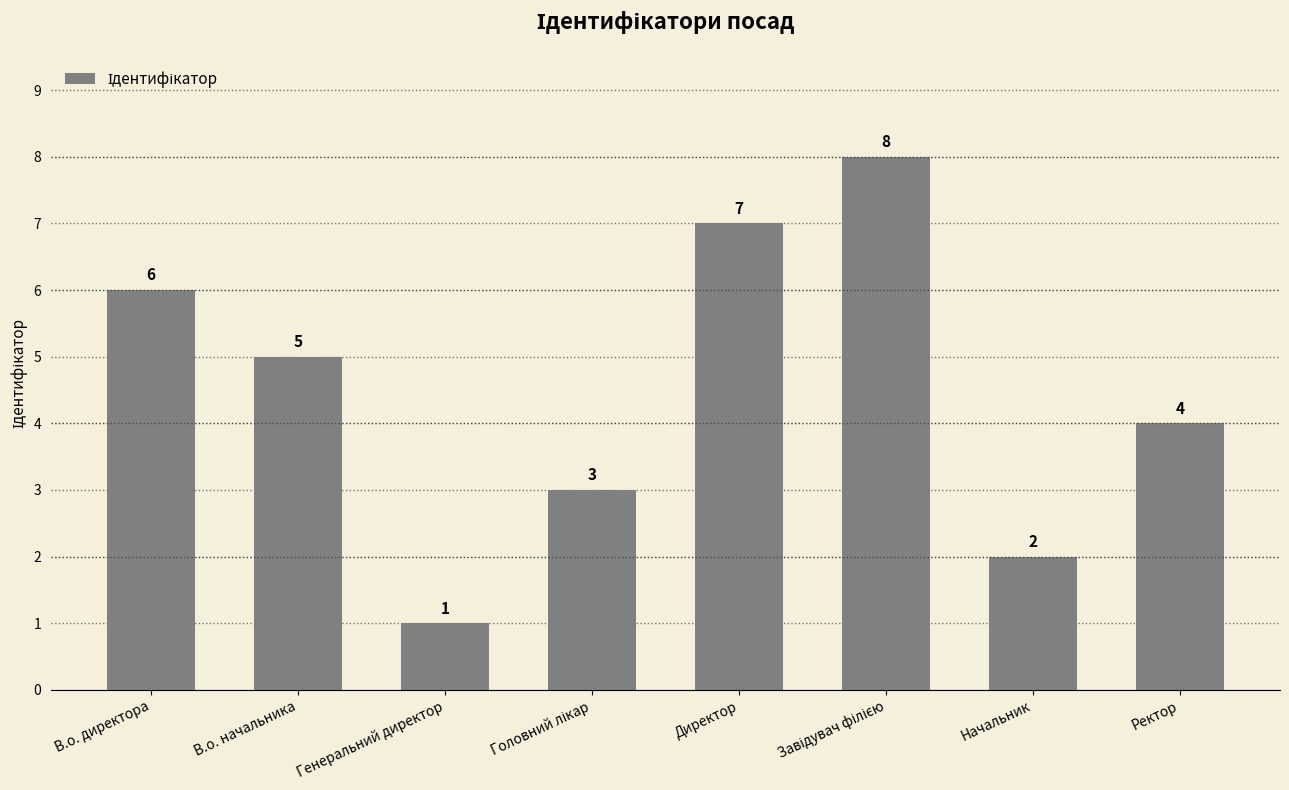

Reading left to right, transcribe all the data shown in this chart.

6	5	1	3	7	8	2	4